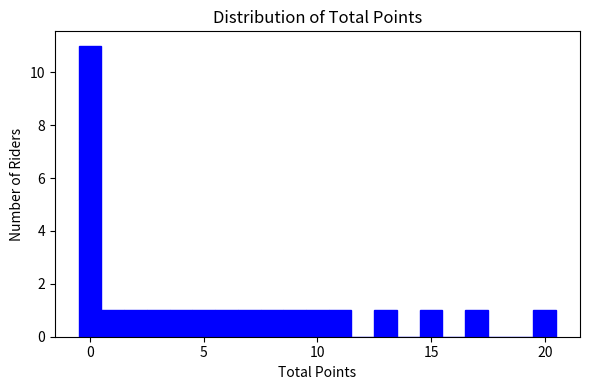

Read against the x-axis, roughly where is the centre of the tallest bar?

0.0